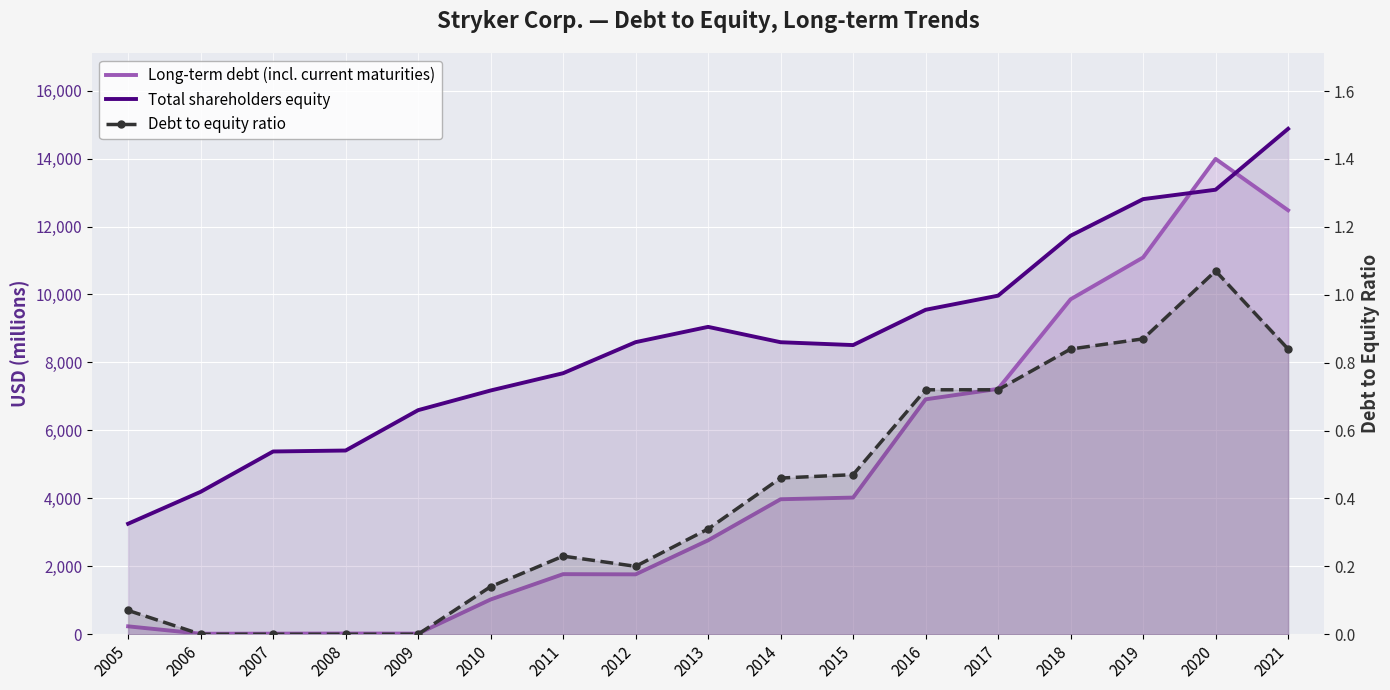

Is it true that Debt to equity ratio equals 0.0 at 2009?

True